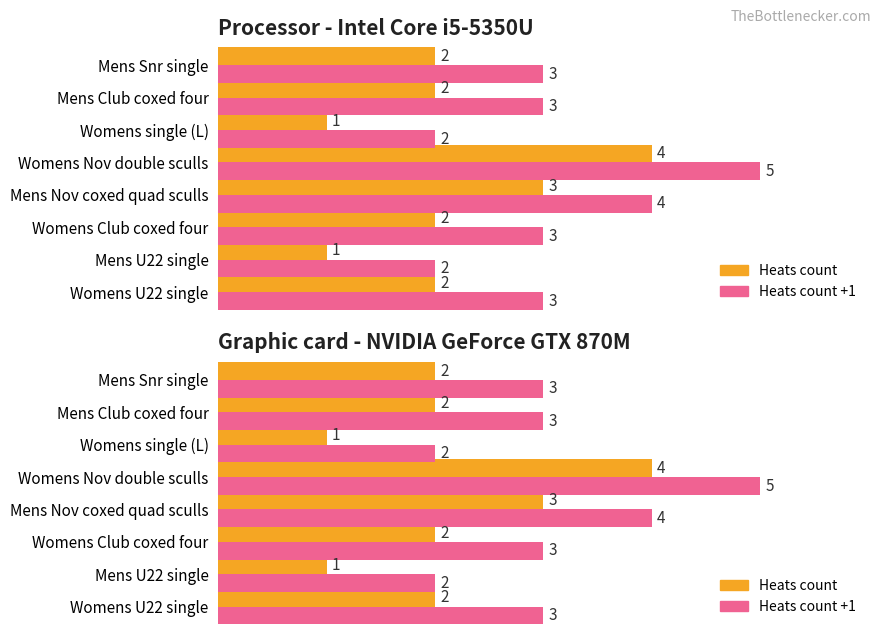

What is the sum of all Heats count +1 values?

25